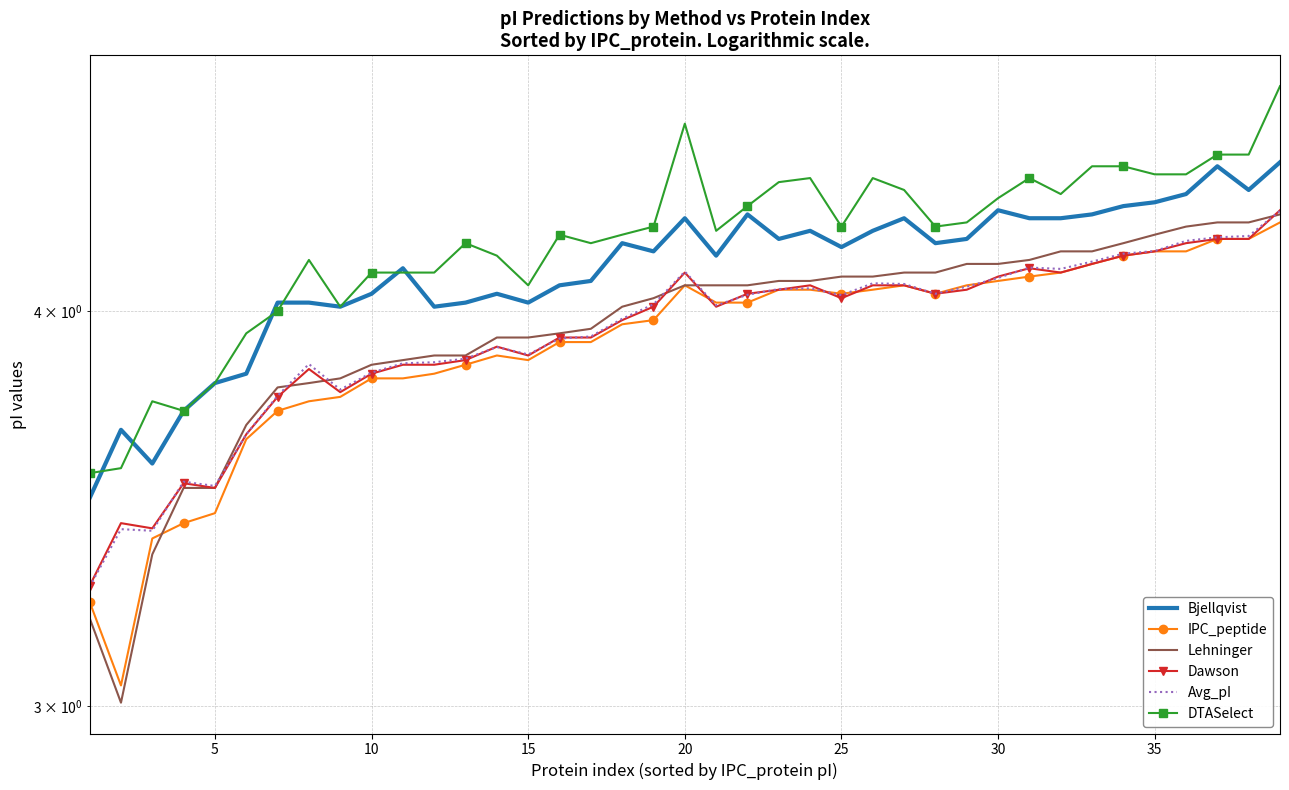

True or false: IPC_peptide has a value of 5.2 at 17.

False